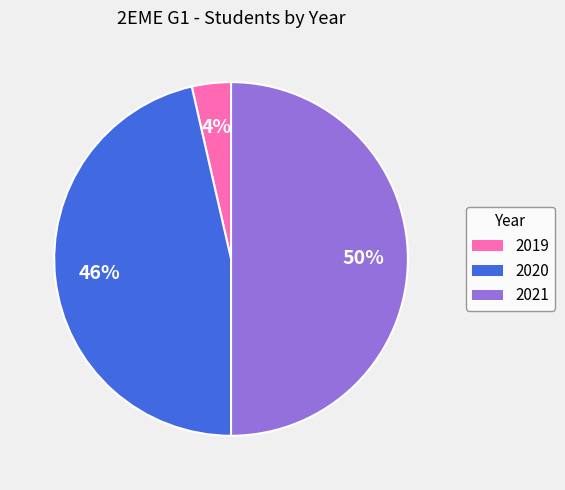

How many segments does this pie chart have?

3